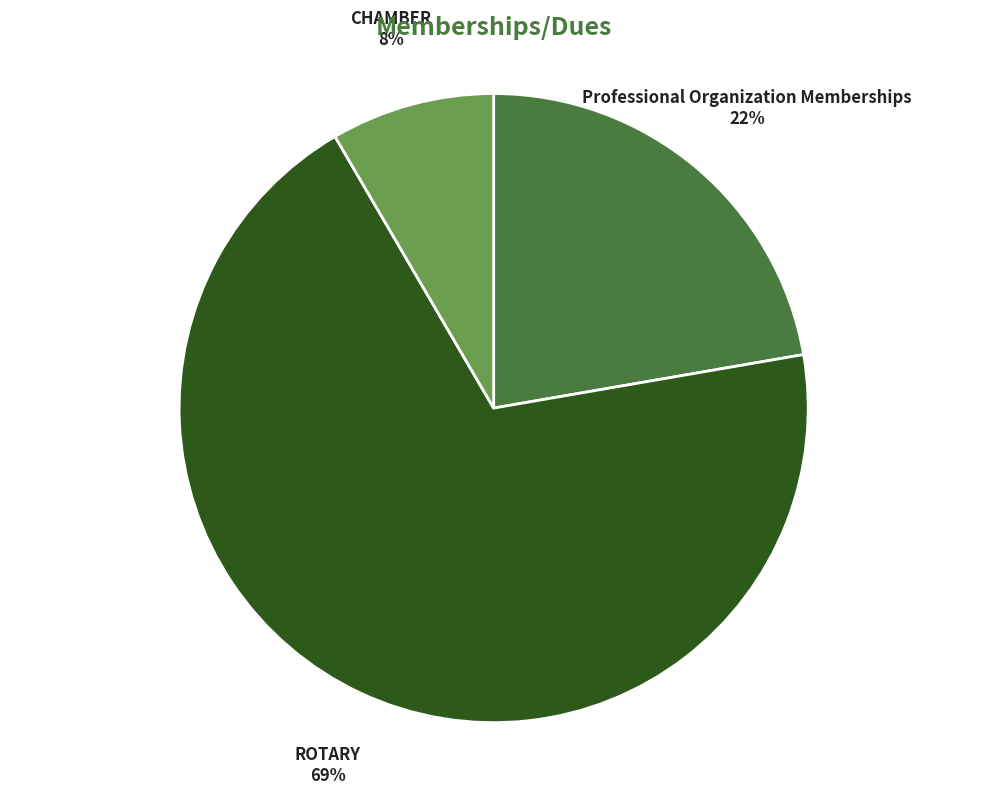

Is there any slice that represents more than half of the pie?

Yes